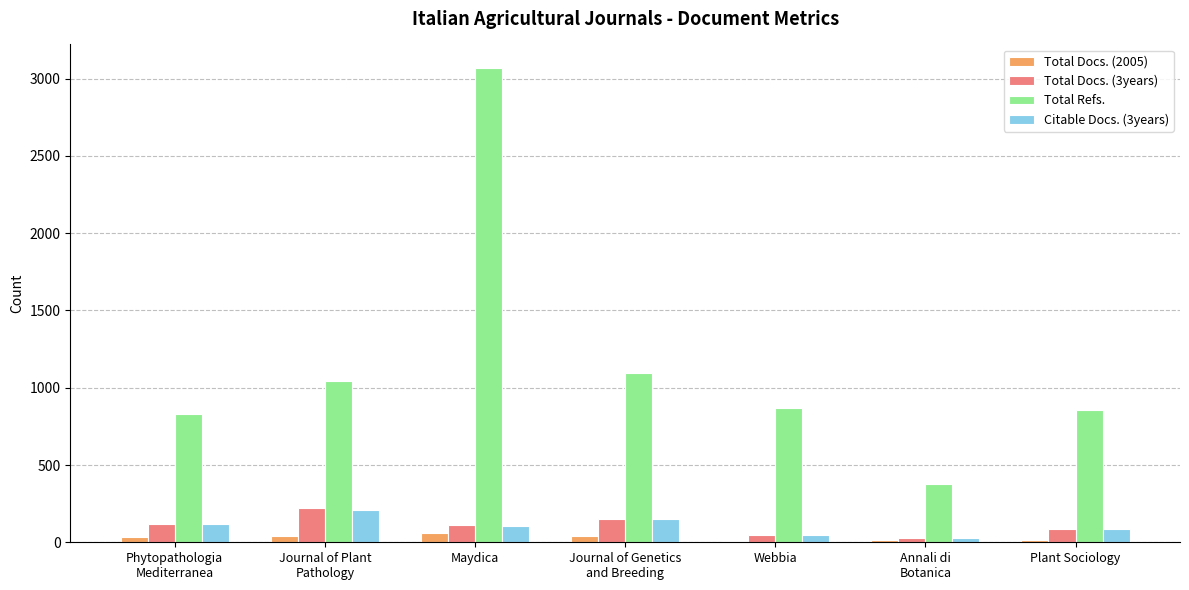

At which label does Total Refs. first exceed 866?

Journal of Plant
Pathology